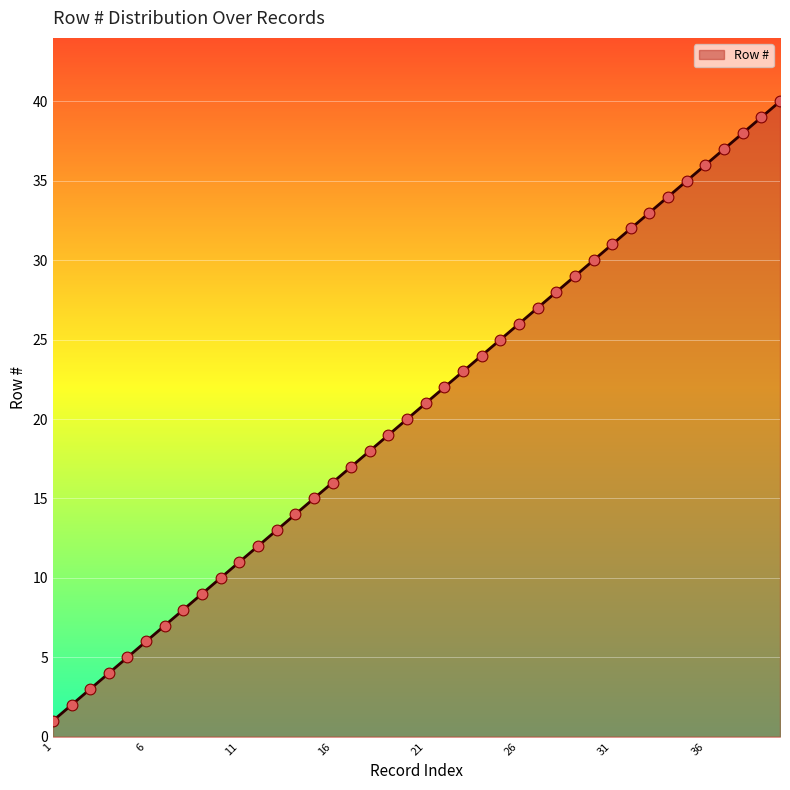

What is the difference between the maximum and minimum values?

39